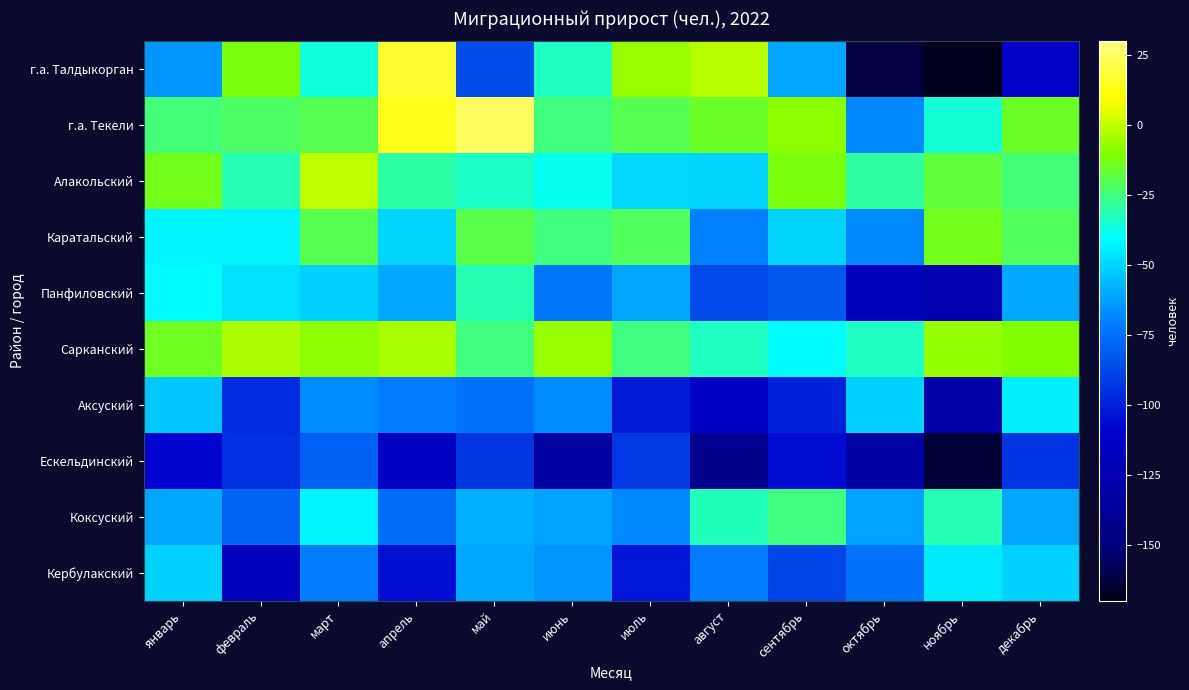

What is the minimum value shown in the chart?

-250